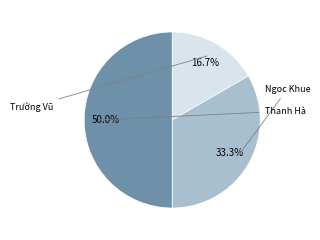

How many slices are in this pie chart?

3